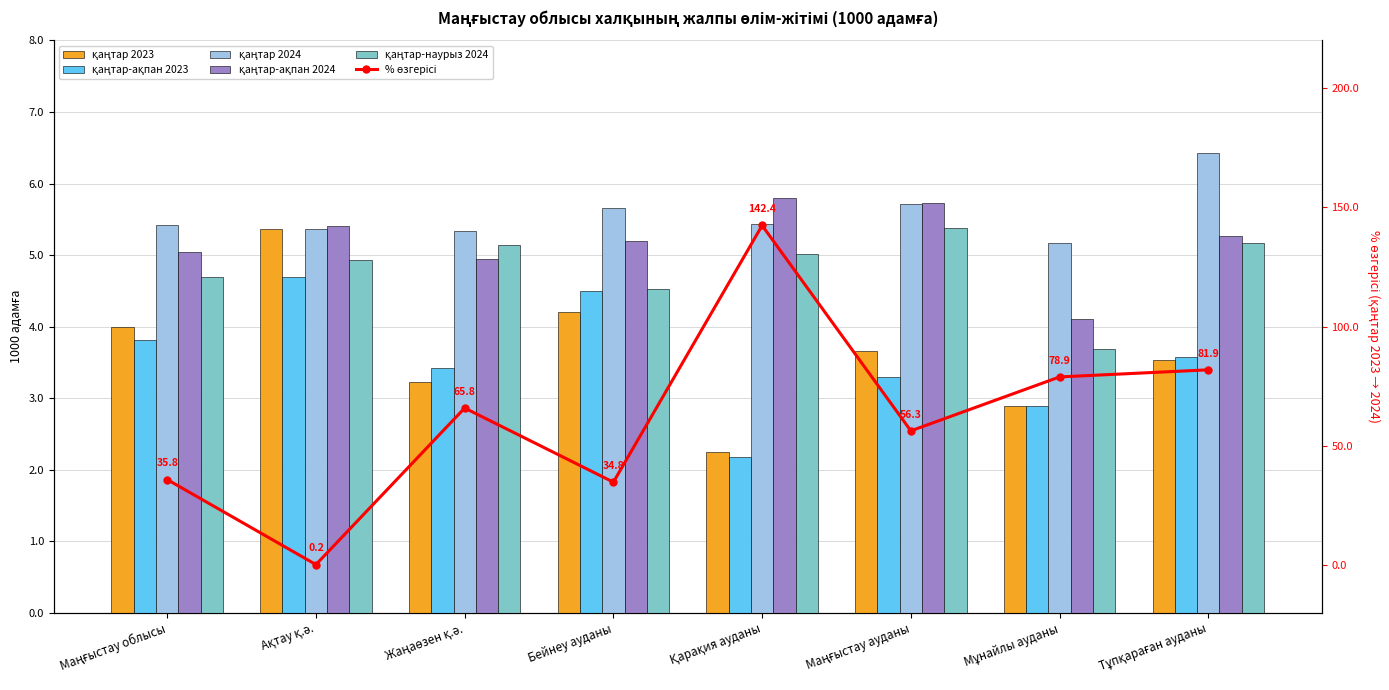

Between Ақтау қ.ә. and Маңғыстау облысы, which is larger?

Ақтау қ.ә.